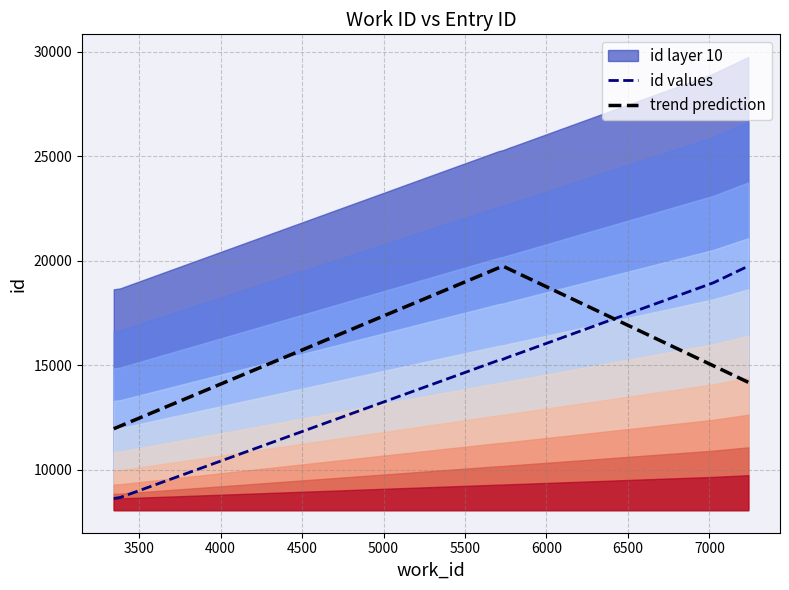

What is the maximum value for trend prediction?

19736.0